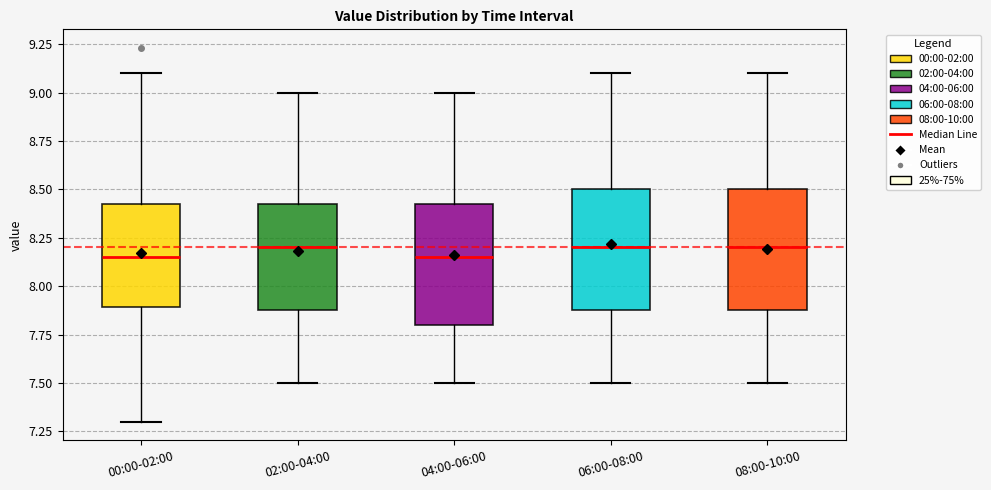

Where does the median line of the box for 00:00-02:00 sit on the y-axis? The values are not printed on the chart, so give them approximately, as read against the axis.

8.15